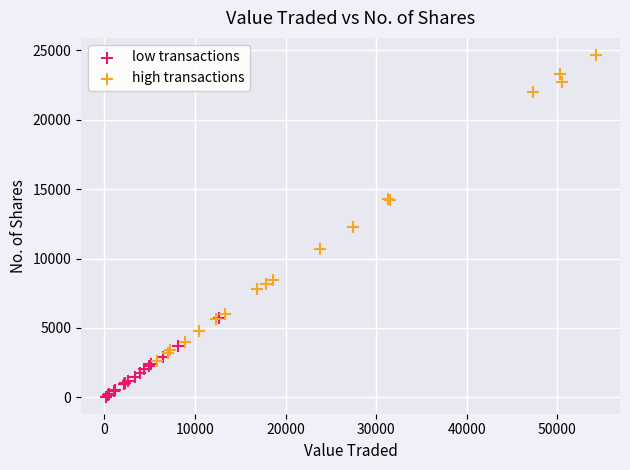

Which series reaches the maximum Y coordinate?

high transactions